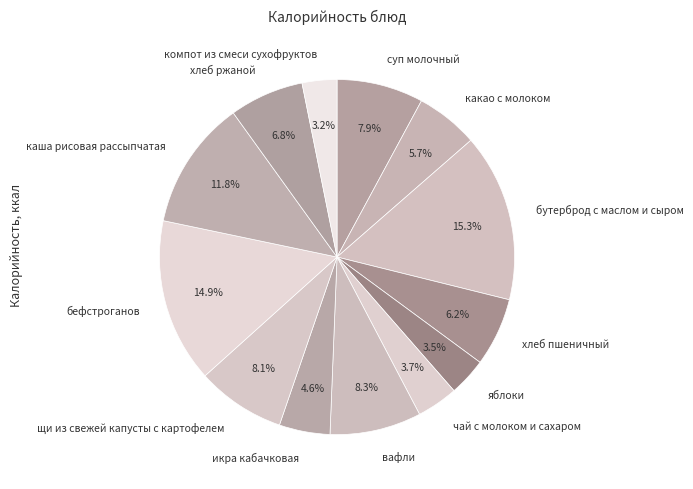

Is хлеб ржаной the majority of the pie?

No